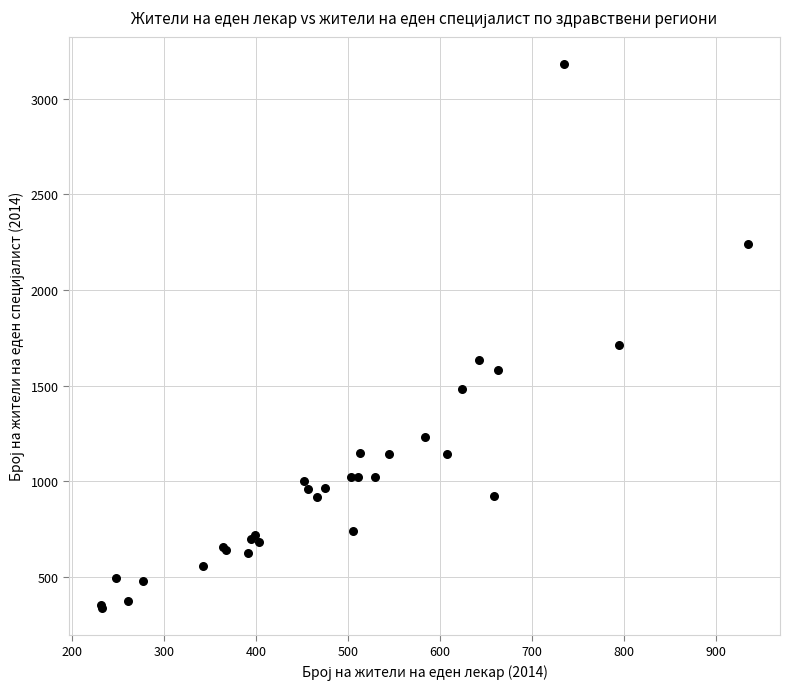

What Y value in the scatter plot is closest to 1760?

1714.8